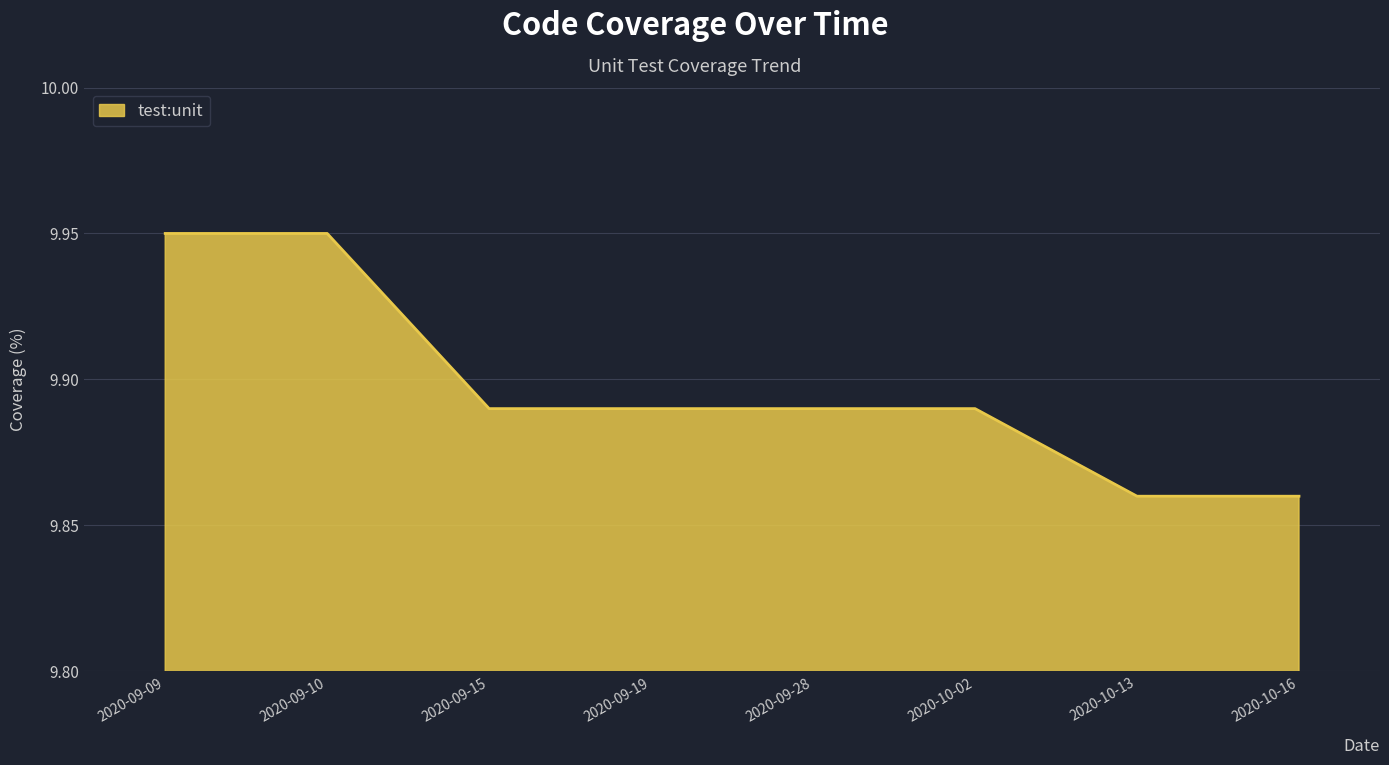

What position from the left is 2020-09-15?

3